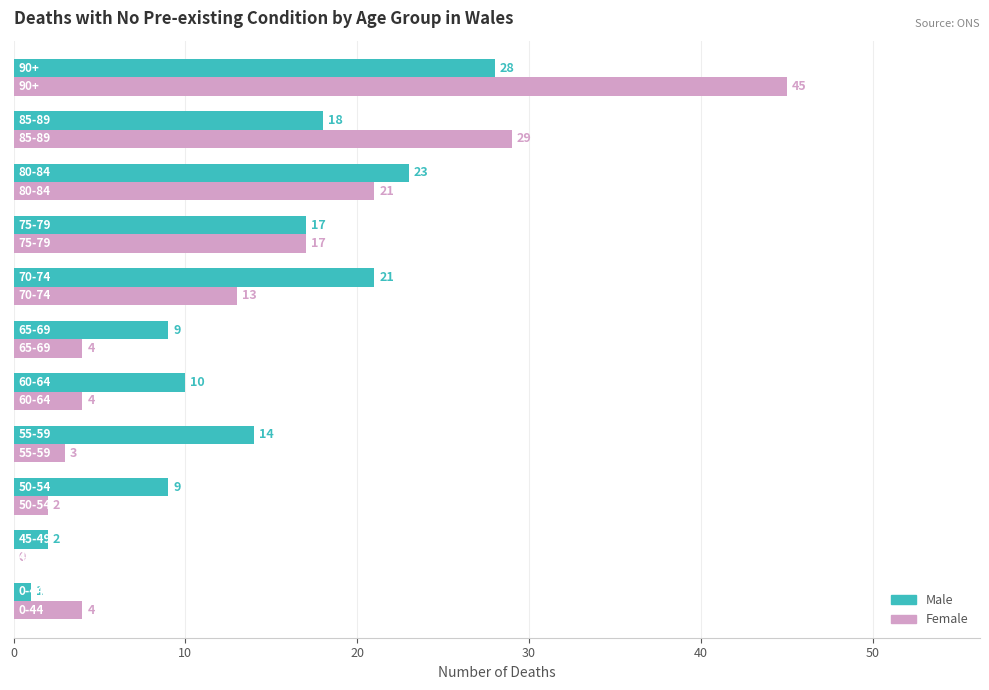

What is the sum of all Female values?

142